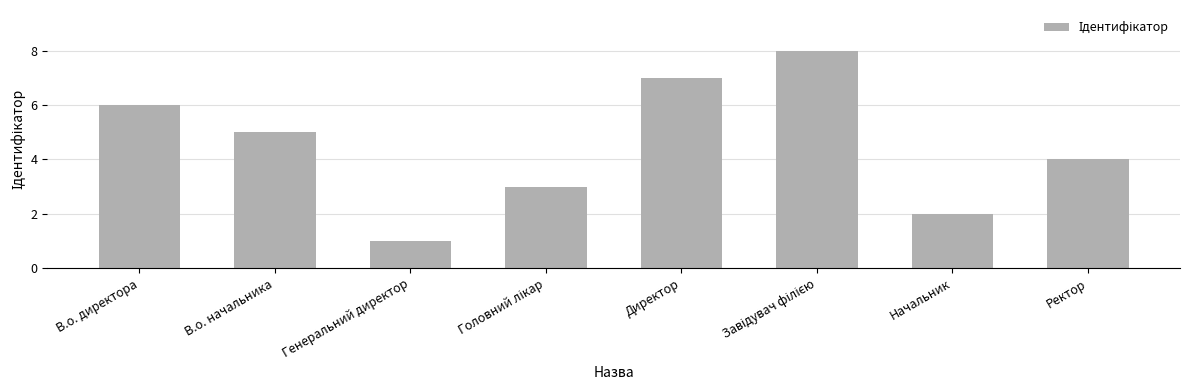

Reading left to right, what are all the values shown in this chart?

6	5	1	3	7	8	2	4